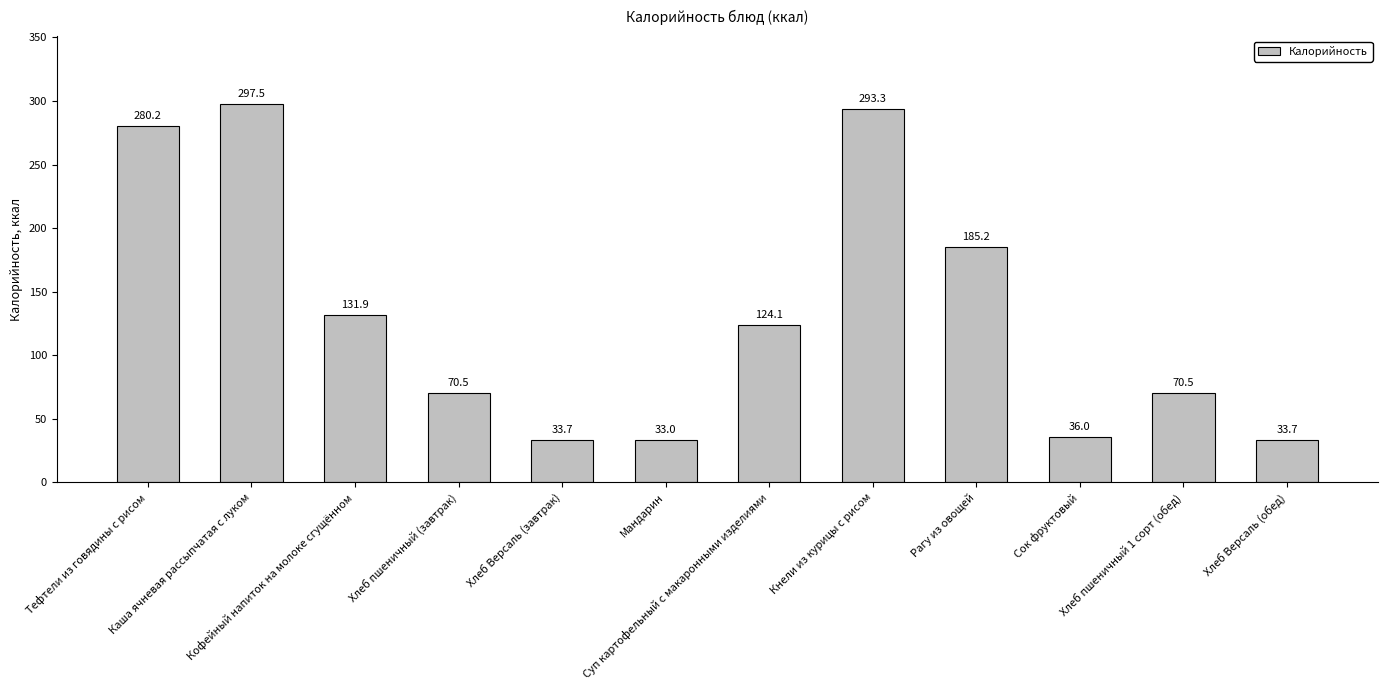

What is the smallest value displayed?

33.0